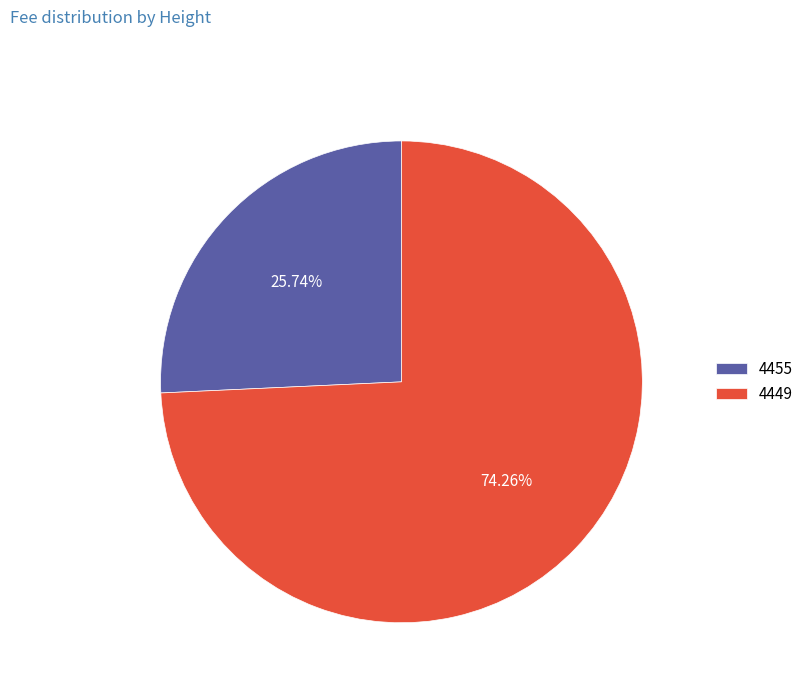

Rank the categories by value from lowest to highest.

4455, 4449